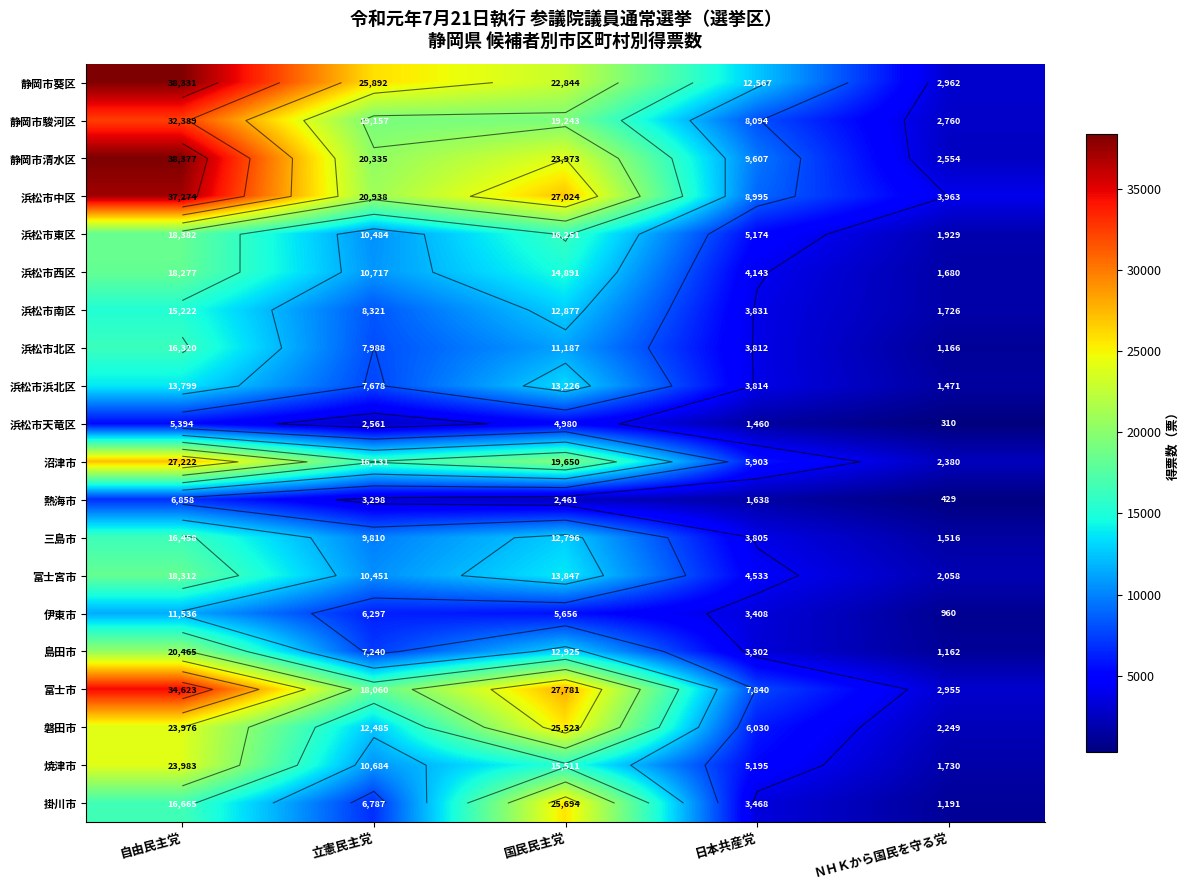

Count the 焼津市 values in the range 5195 to 15511.

3